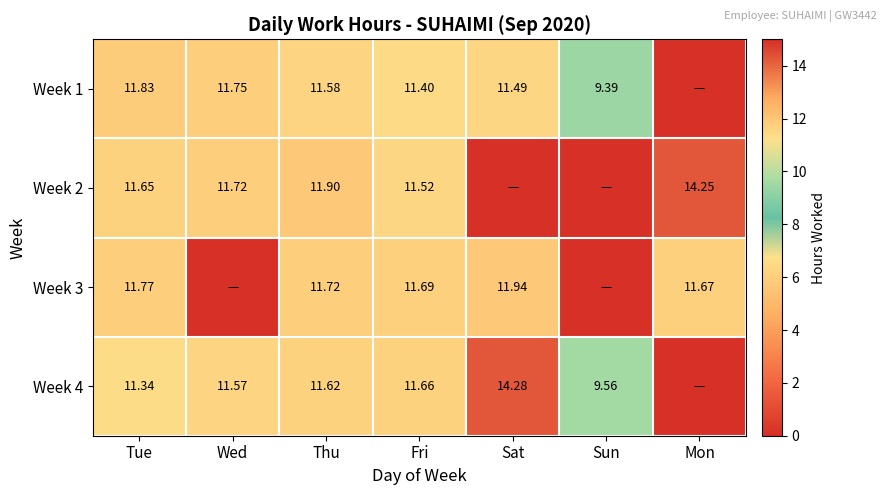

Is the value of Week 1 at Wed greater than the value of Week 2 at Thu?

No